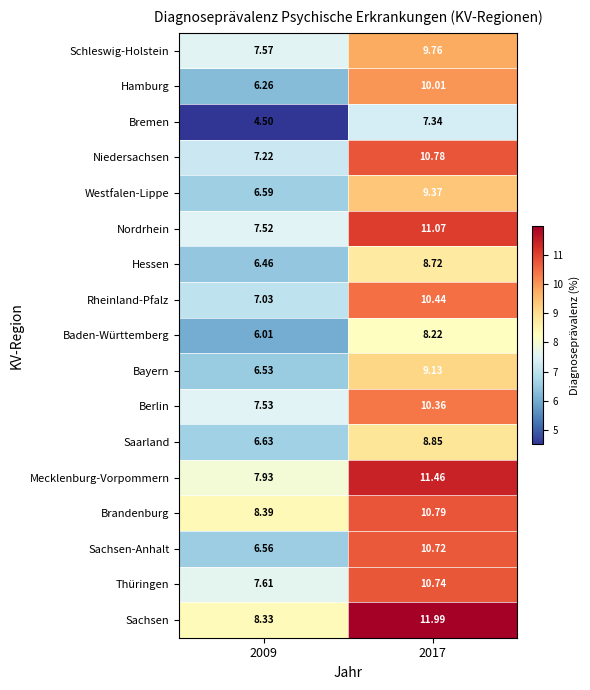

Which series has the largest range (max minus min)?

Sachsen-Anhalt